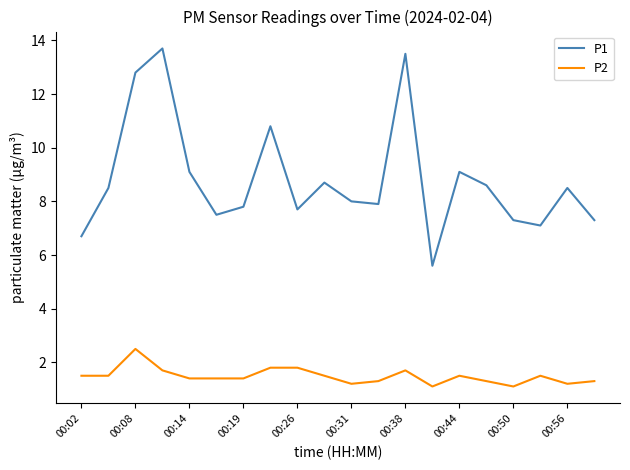

True or false: P1 and P2 cross at least once.

False